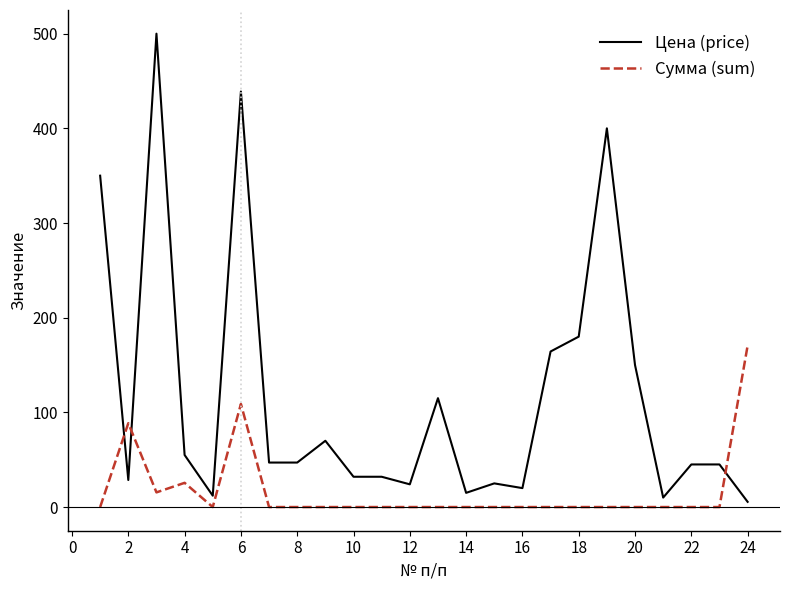

Which series has the largest range (max minus min)?

Цена (price)